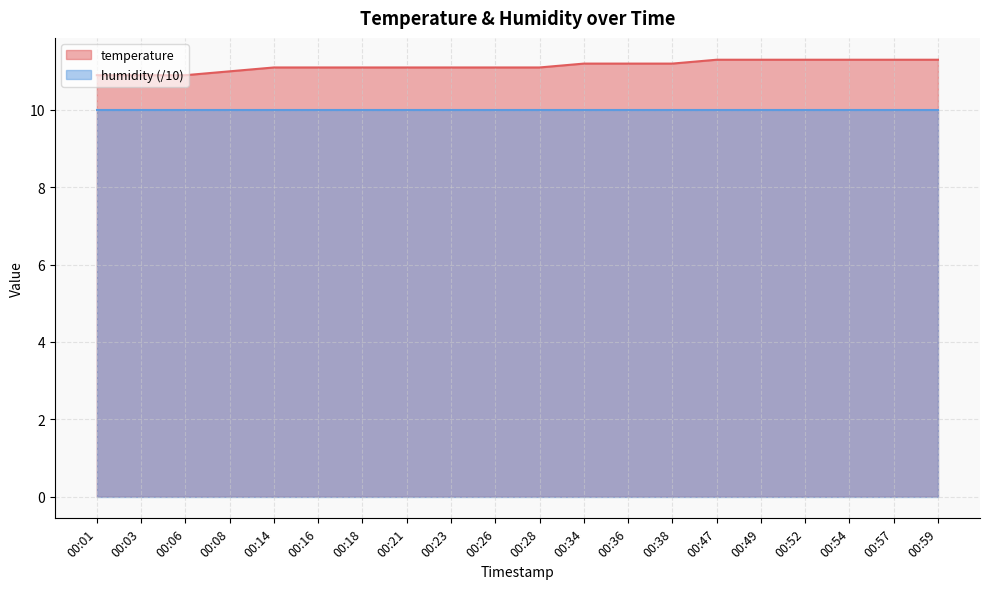

List the labels in order of value, smallest first.

00:01, 00:03, 00:06, 00:08, 00:14, 00:16, 00:18, 00:21, 00:23, 00:26, 00:28, 00:34, 00:36, 00:38, 00:47, 00:49, 00:52, 00:54, 00:57, 00:59